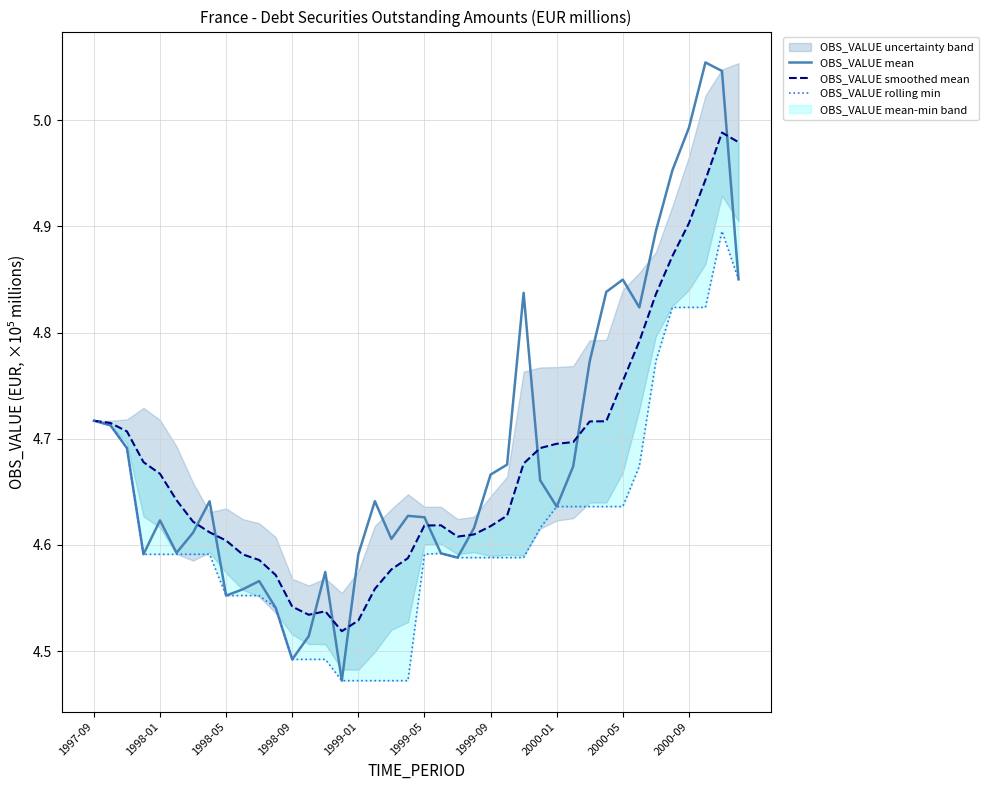

What is the greatest value displayed?

5.1